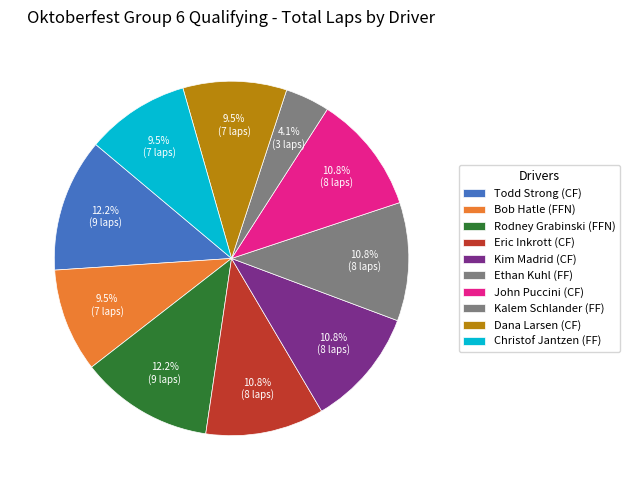

To the nearest percent, what is the difference between the largest and smallest slice percentages?

8%